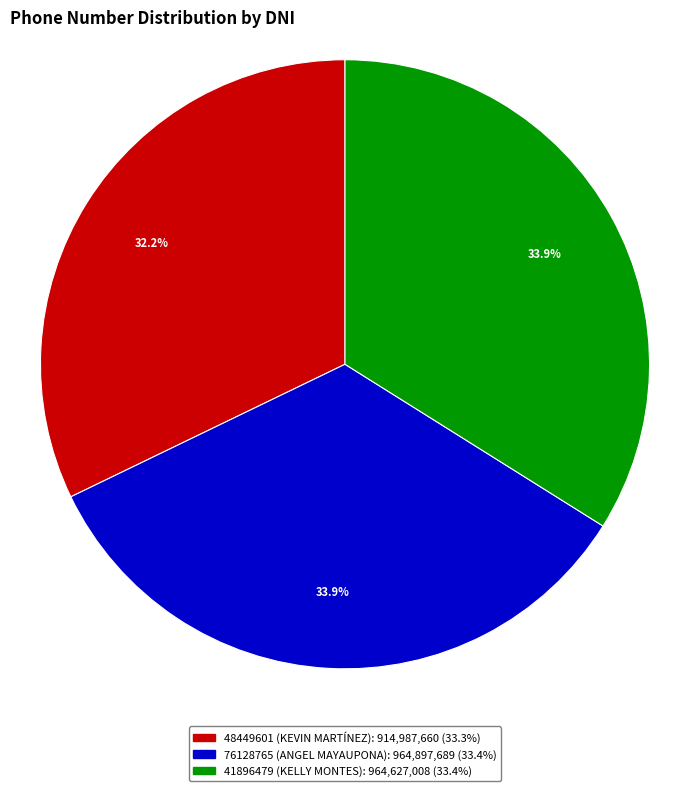

Is there a majority slice in this chart?

No